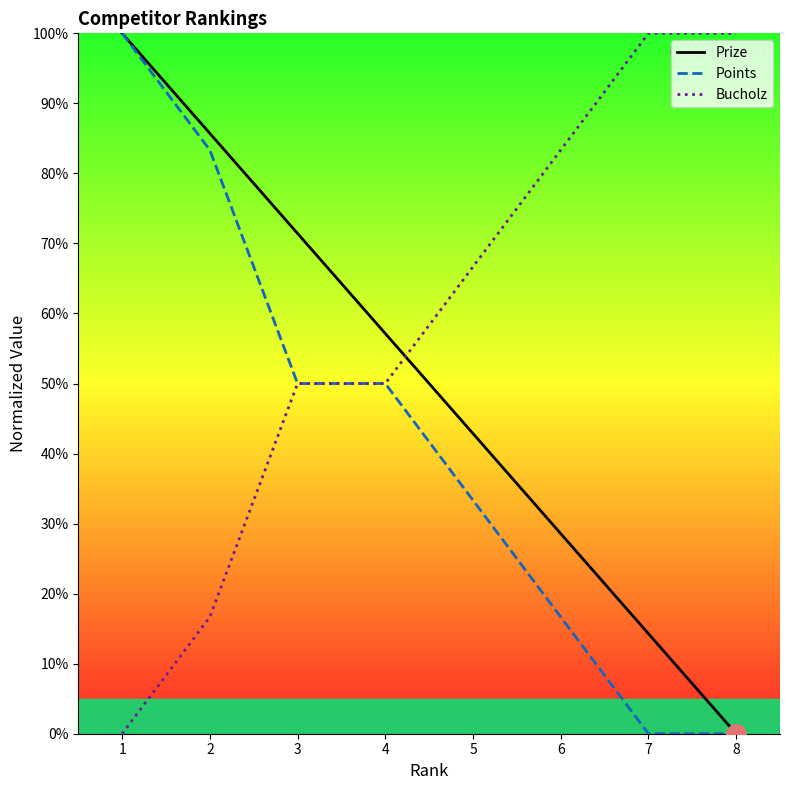

The Prize series shows 0.0 at 8. True or false?

True